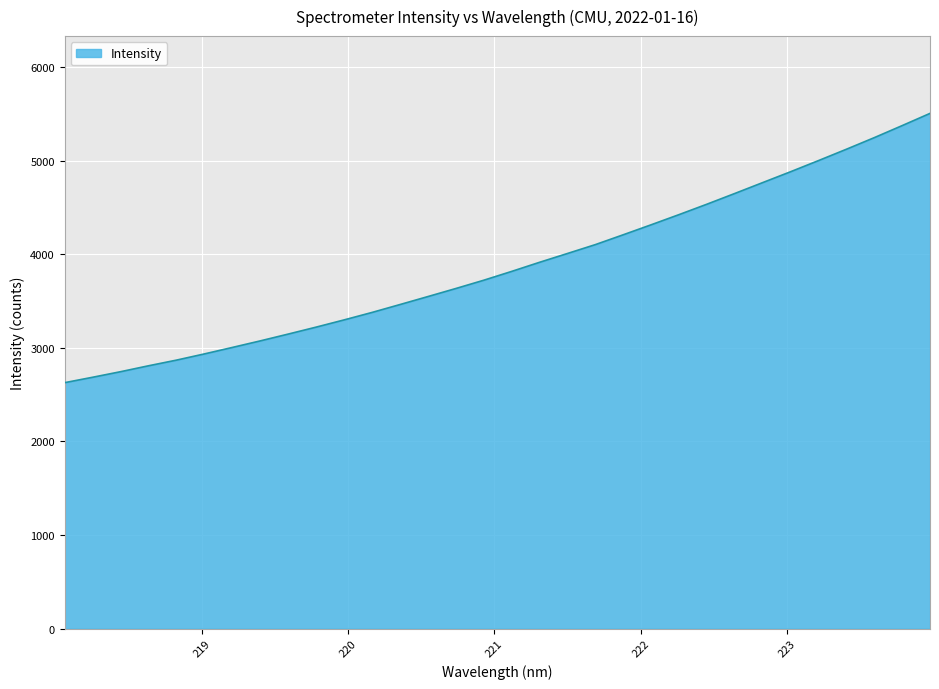

What is the difference between the maximum and minimum values?

2876.8